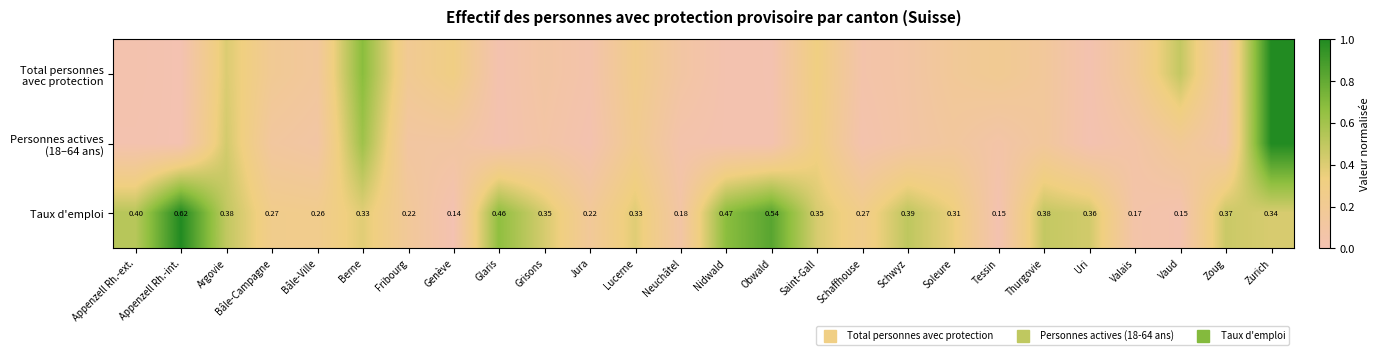

Rank the series at Lucerne from highest to lowest value.

Taux d'emploi, Total personnes avec protection, Personnes actives (18–64 ans)